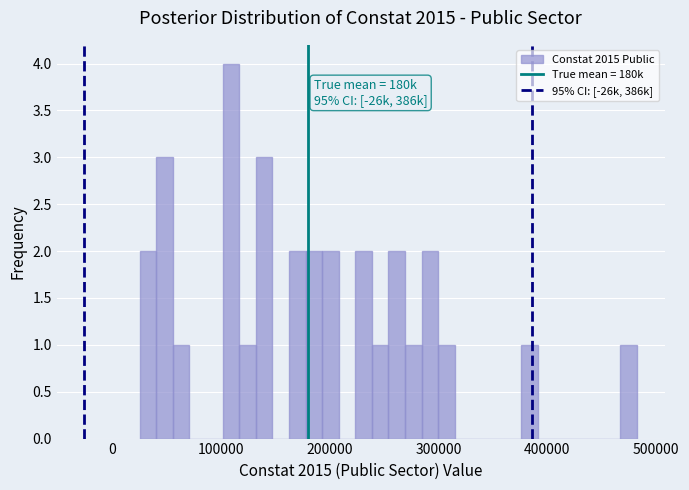

Read against the x-axis, roughly where is the centre of the tallest bar?

110000